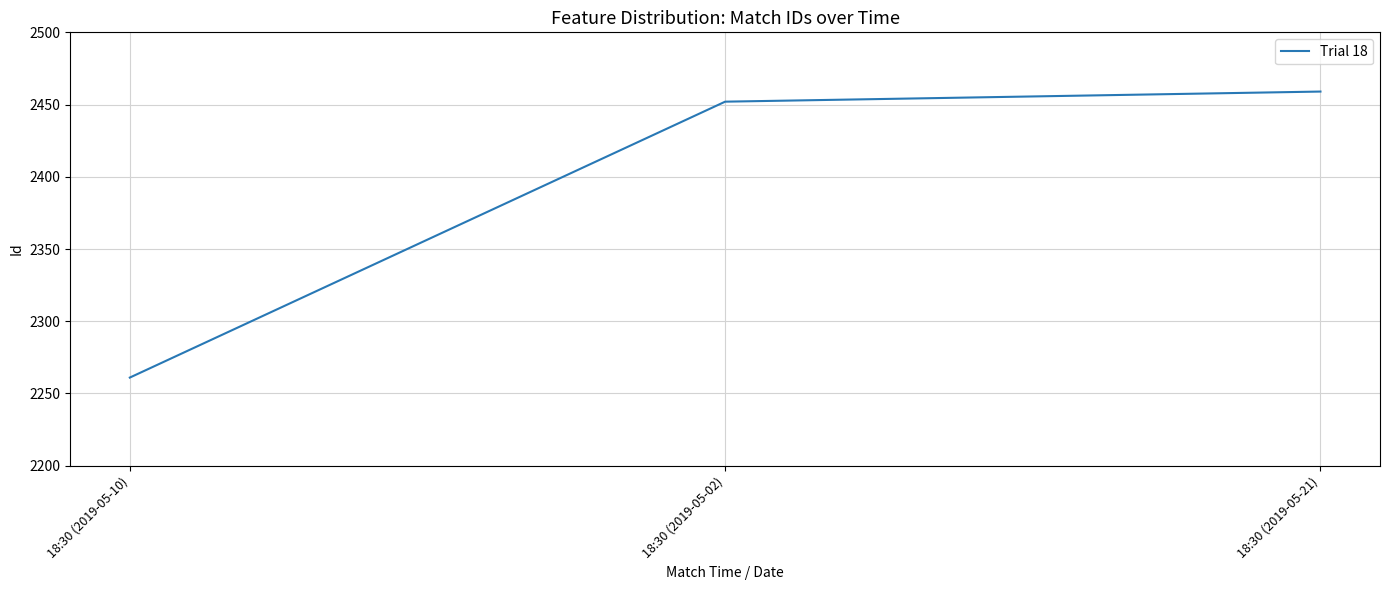

Approximately how many times larger is the value at 18:30 (2019-05-02) compared to 18:30 (2019-05-21)?

1.0